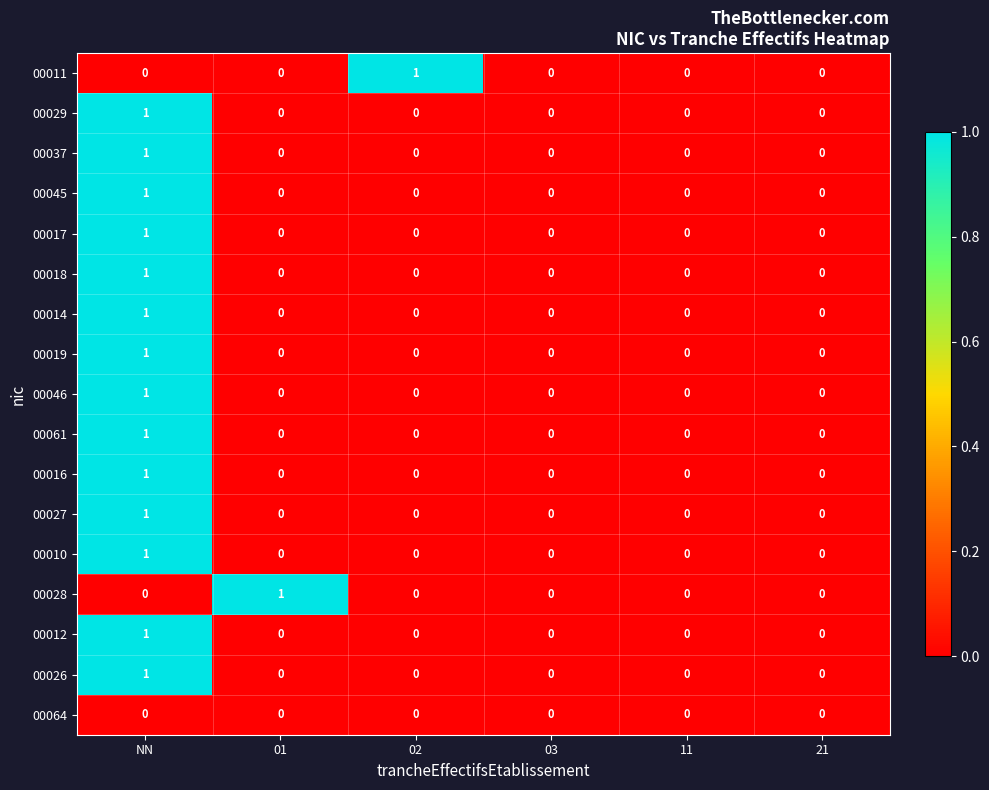

How many series are shown in this chart?

17